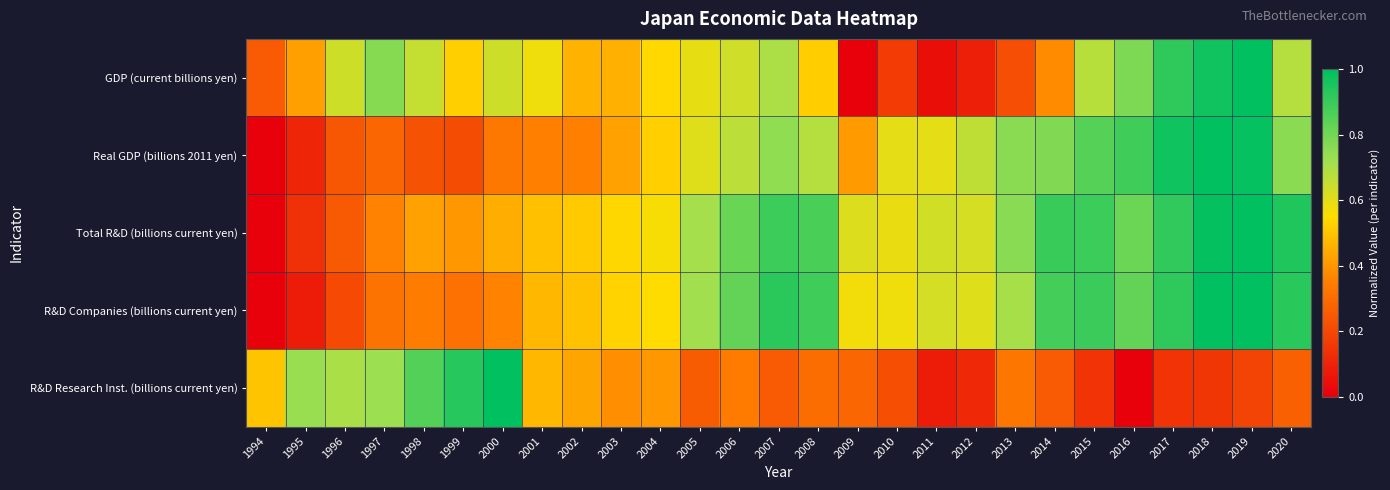

Count the number of data series in this chart.

5